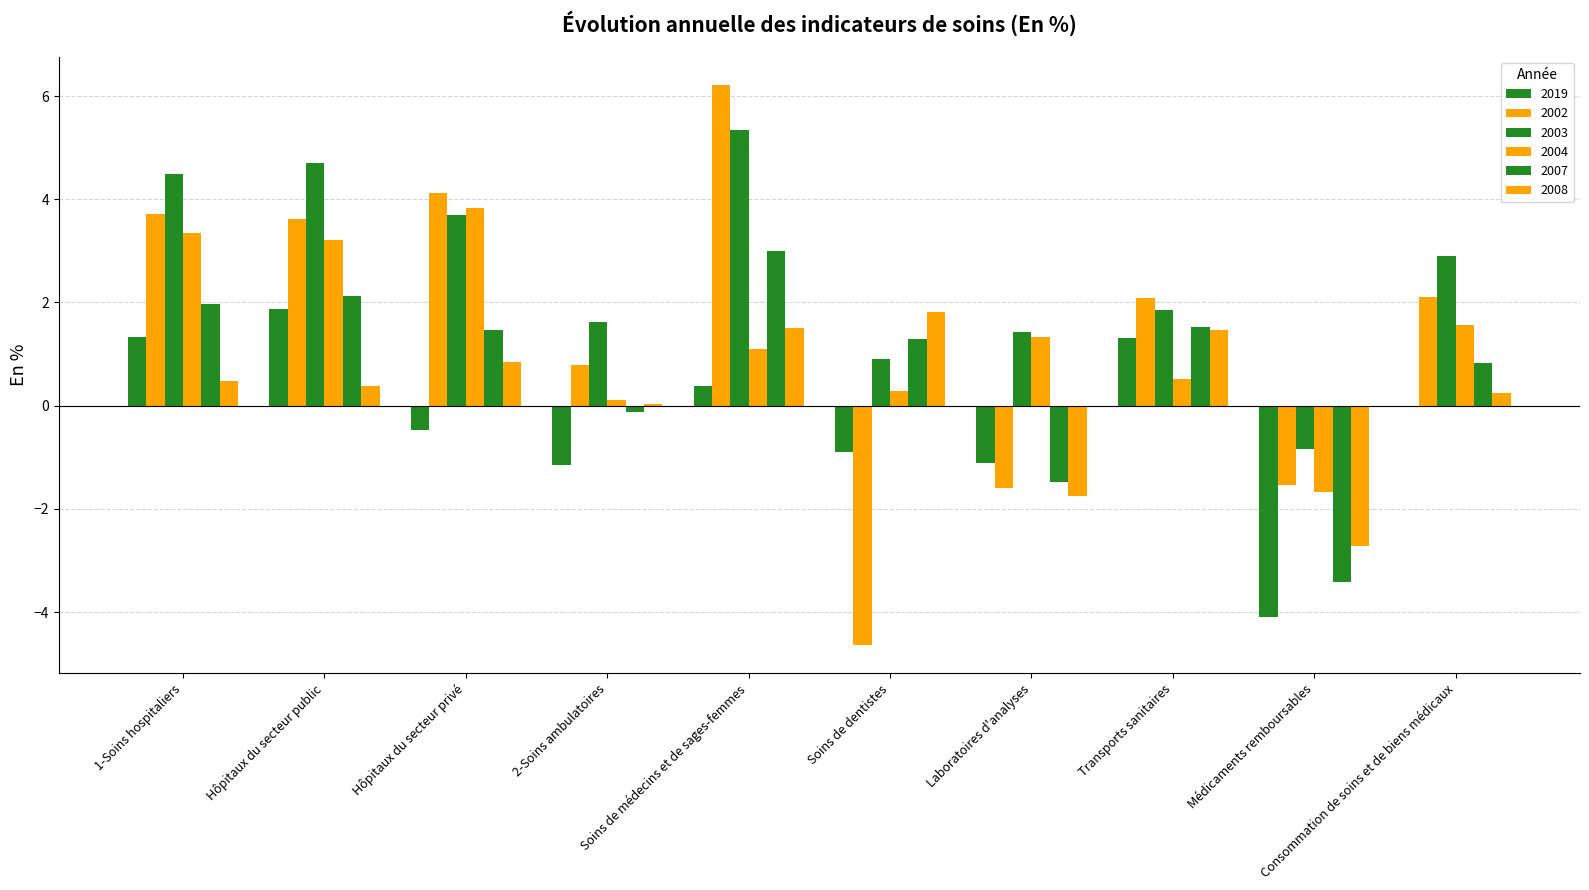

What is the value of the 2002 bar at the 2nd from the left?

3.6